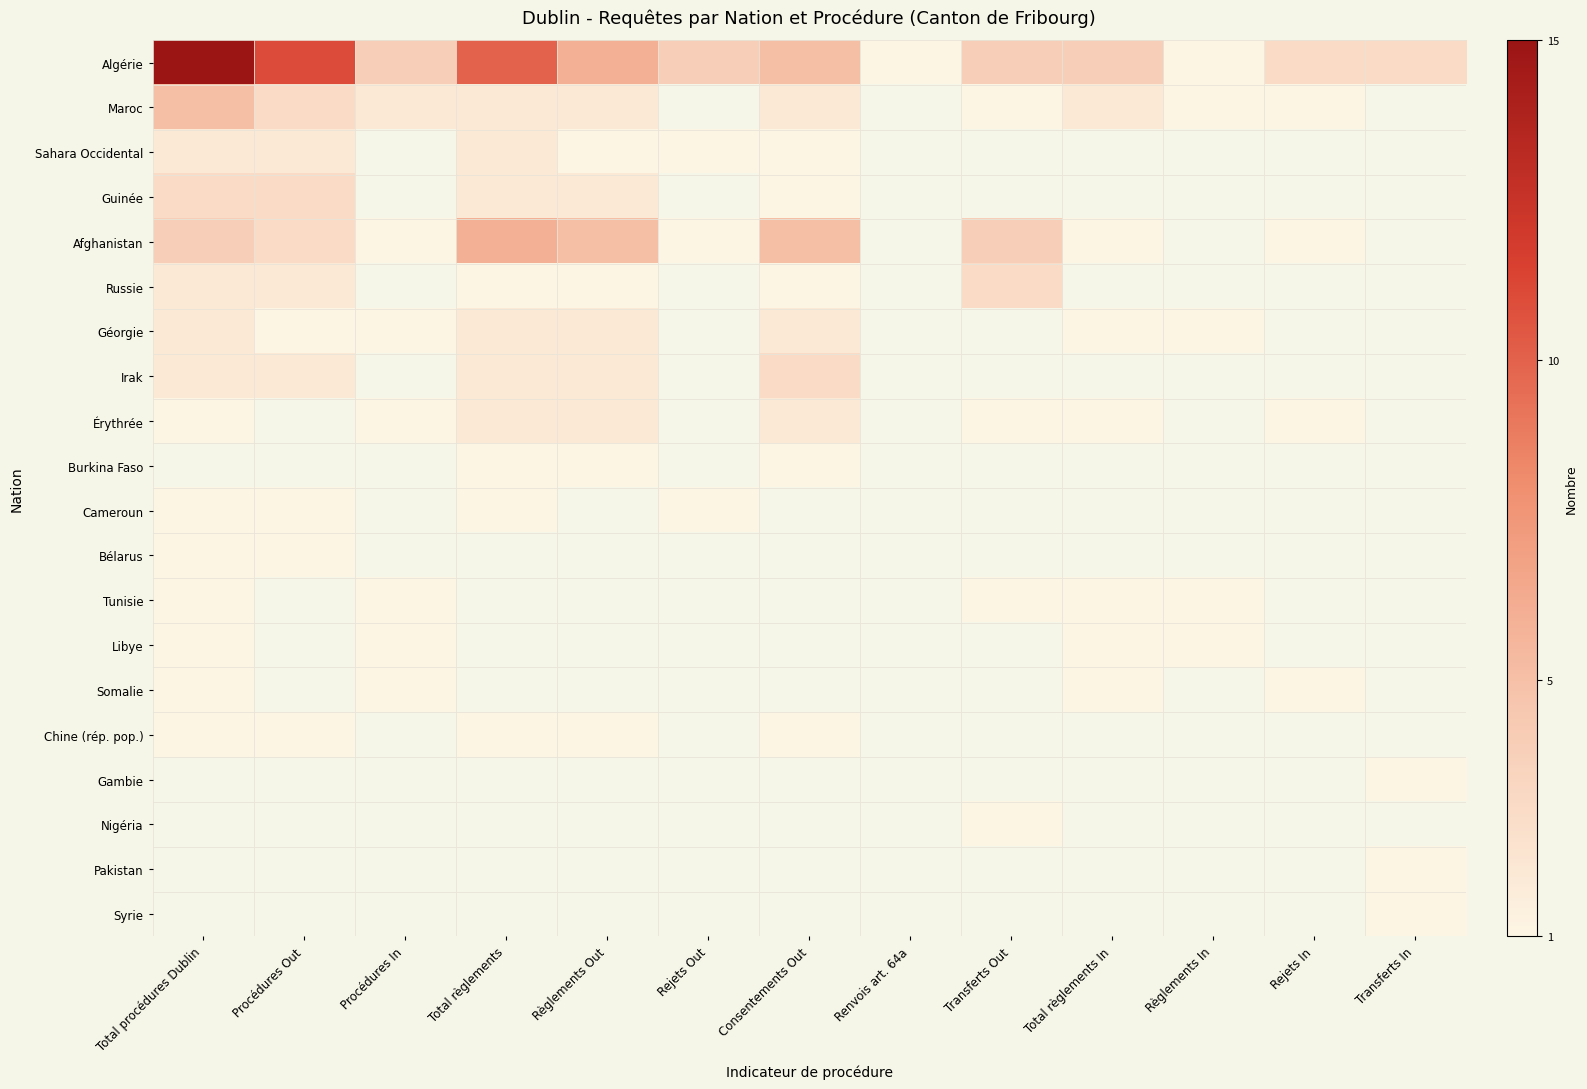

What is the difference between the maximum and minimum values in the Géorgie series?

1.0